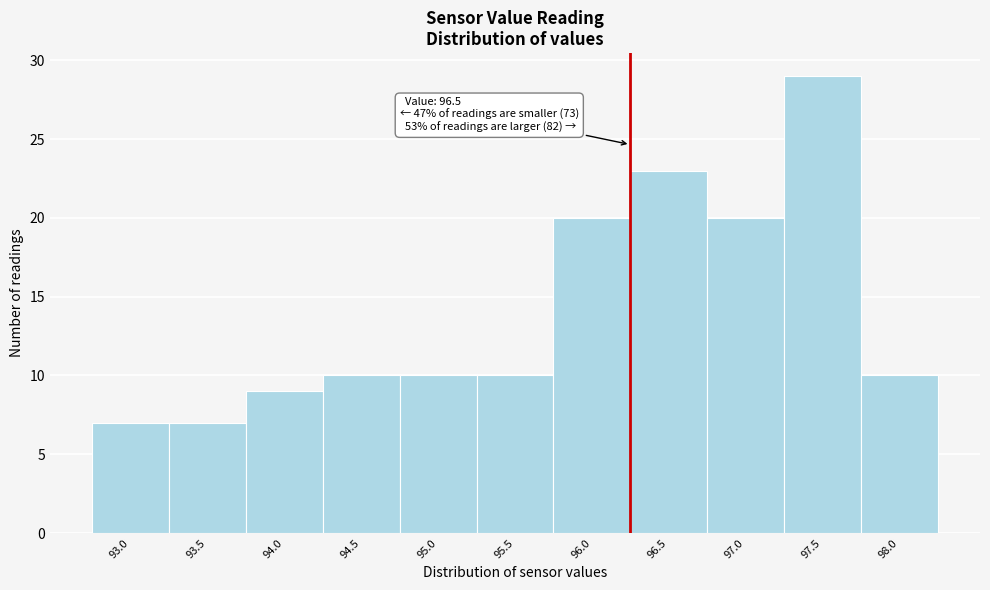

Reading left to right, transcribe all the data shown in this chart.

7	7	9	10	10	10	20	23	20	29	10